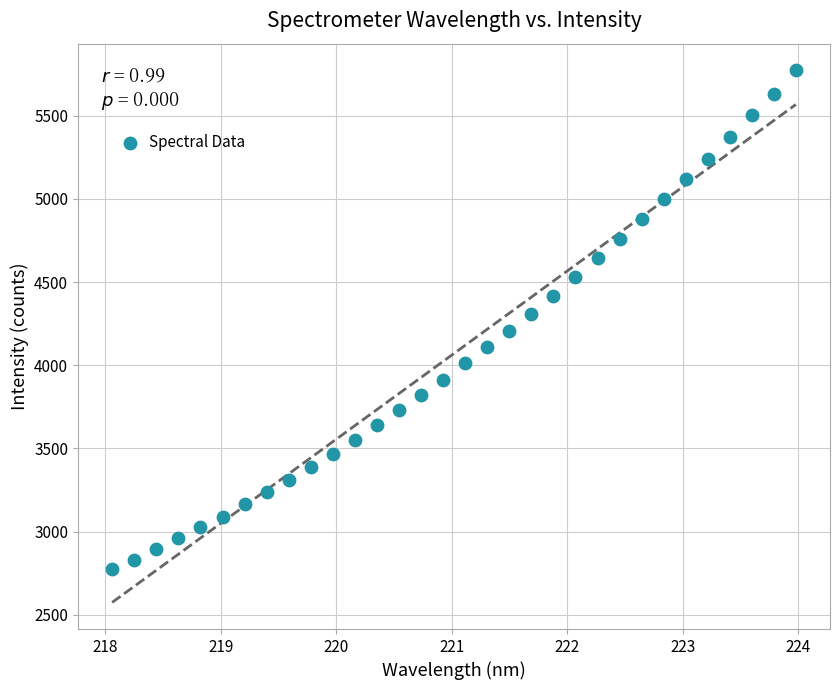

What is the range of Y values (max minus min)?

2998.7